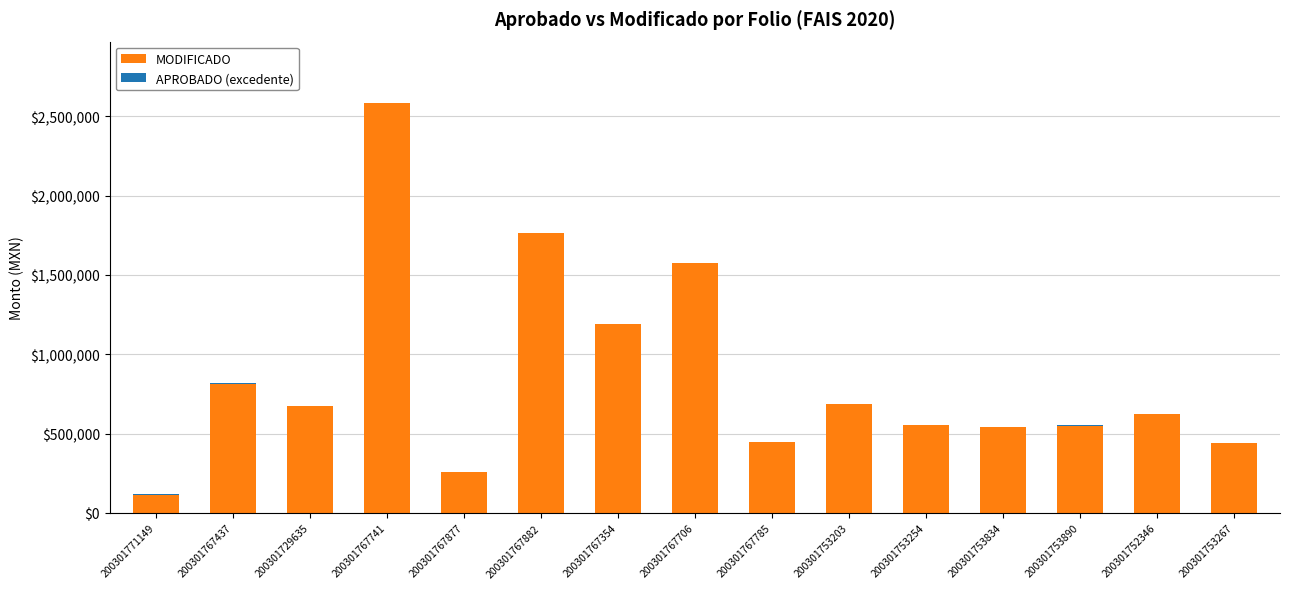

Is it true that MODIFICADO equals 429533.8 at 200301729635?

False